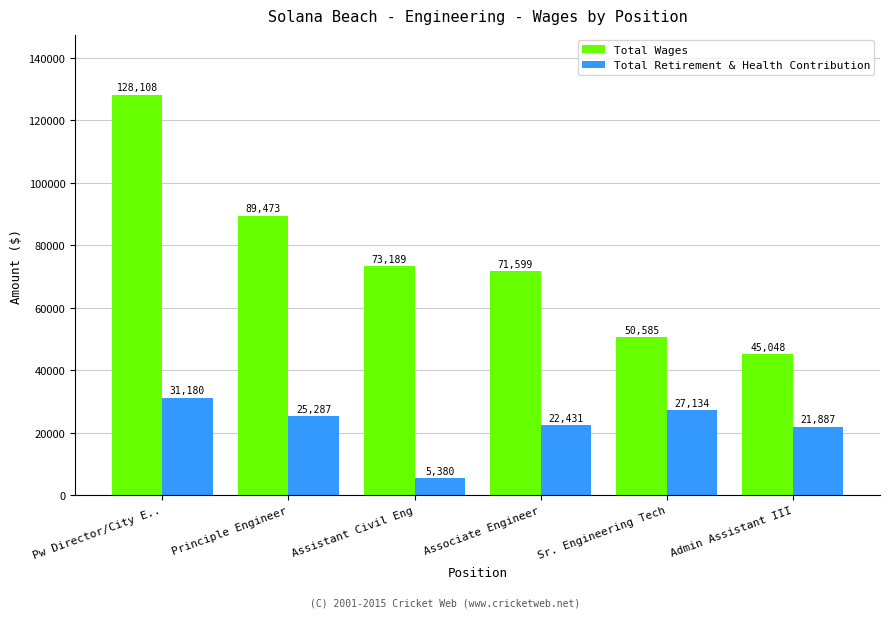

Reading left to right, transcribe all the data shown in this chart.

Total Wages: 128108	89473	73189	71599	50585	45048
Total Retirement & Health Contribution: 31180	25287	5380	22431	27134	21887